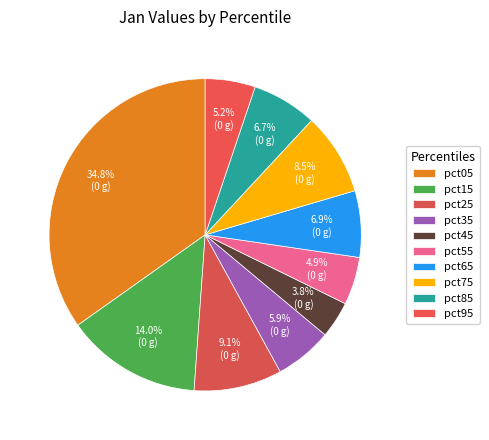

How many slices are in this pie chart?

10